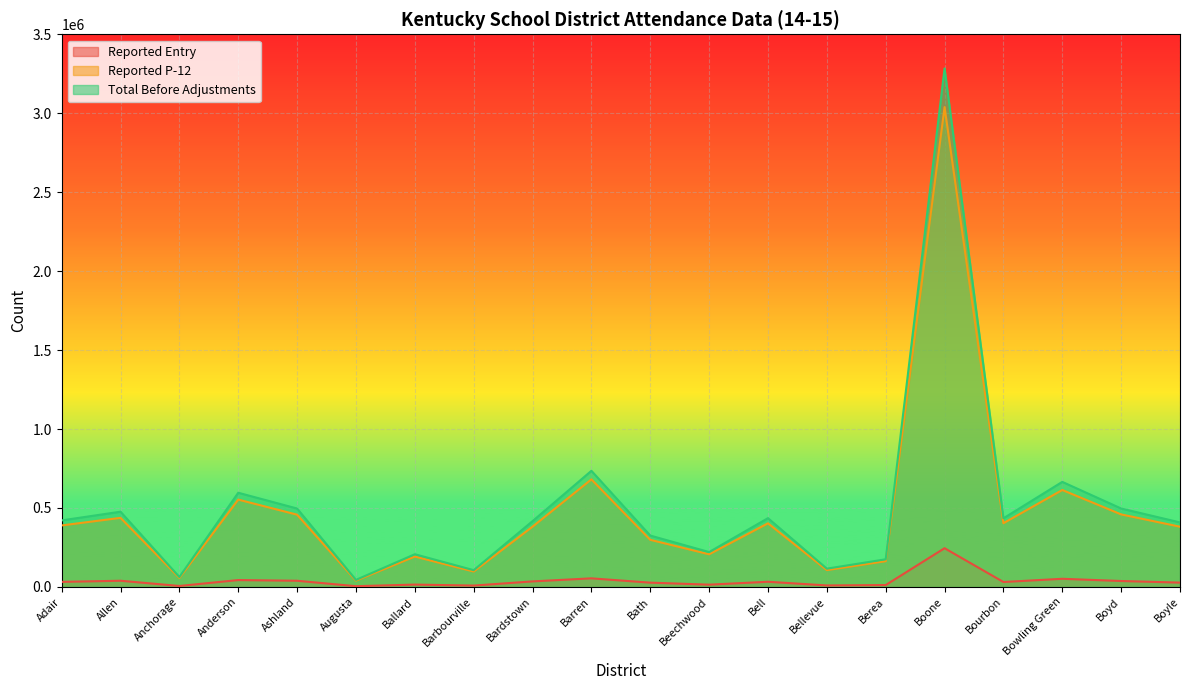

Rank the series at Augusta from highest to lowest value.

Total Before Adjustments, Reported P-12, Reported Entry